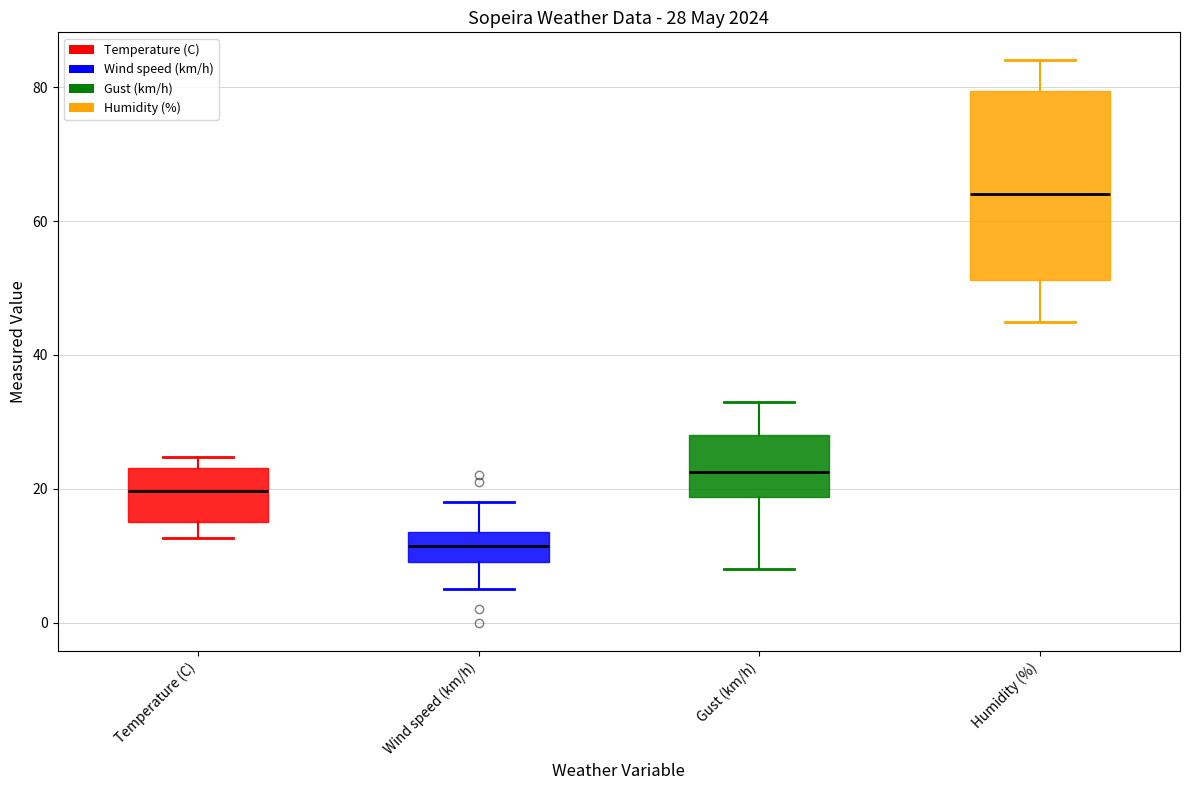

Which box has the lowest median line?

Wind speed (km/h)